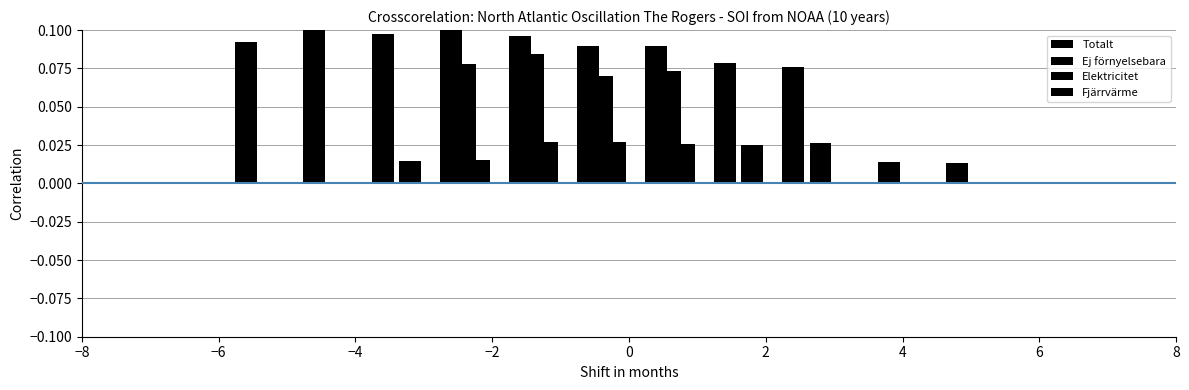

Reading right to left, extract all data points from this chart.

Totalt: 0.1	0.1	0.1	0.1	0.1	0.1	0.1	0.1	0.1
Ej förnyelsebara: 0.0	0.0	0.0	0.0	0.0	0.0	0.0	0.0	0.0
Elektricitet: 0.0	0.0	0.0	0.0	0.0	0.0	0.0	0.0	0.0
Fjärrvärme: 0.0	0.0	0.0	0.0	0.0	0.1	0.1	0.1	0.1